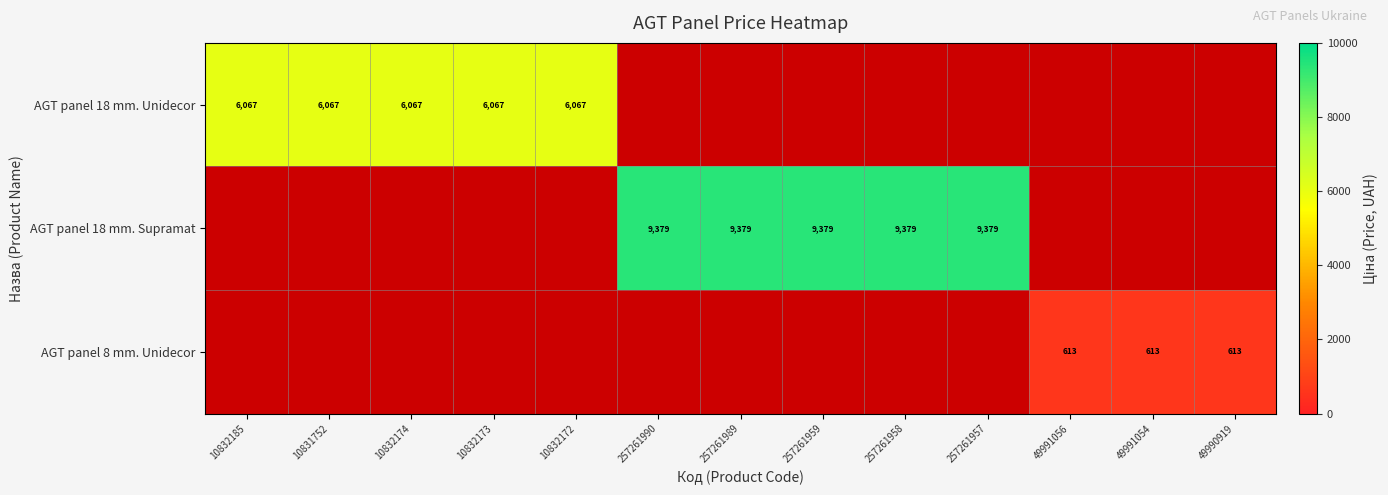

Is the value of AGT panel 18 mm. Supramat at 257261958 greater than the value of AGT panel 18 mm. Unidecor at 10832173?

Yes